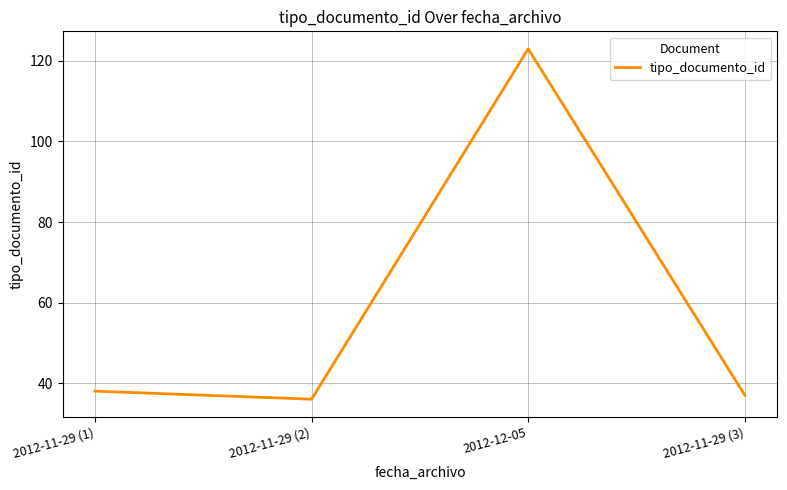

Which label corresponds to the largest value in the chart?

2012-12-05